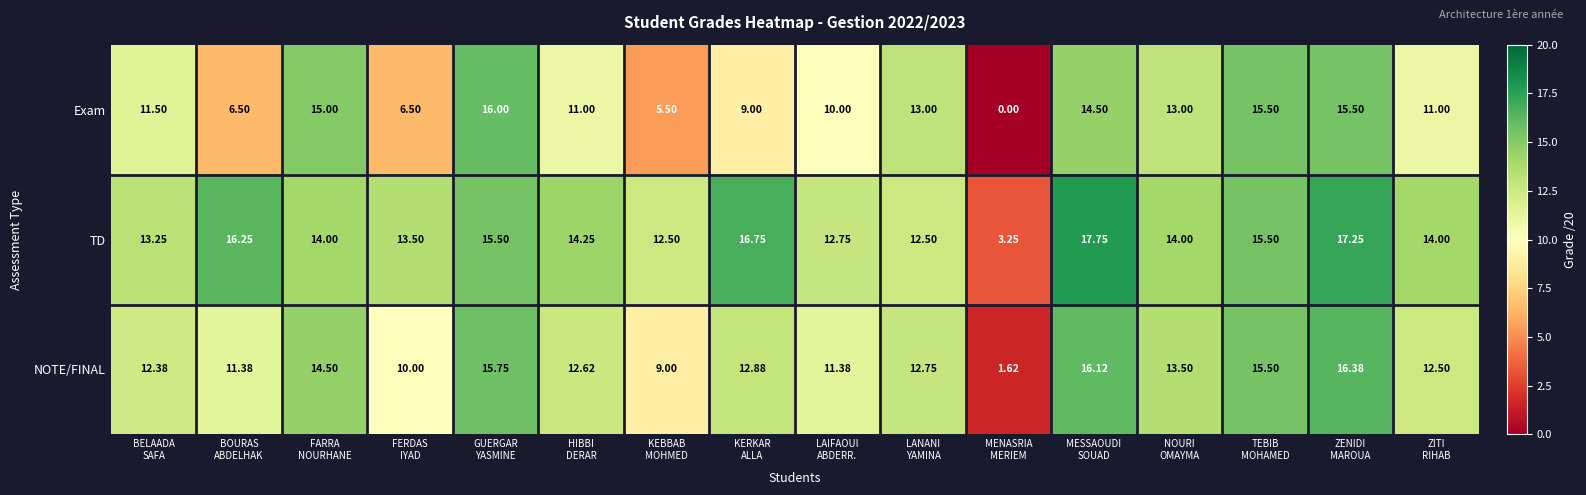

Which series has the widest spread of values?

Exam